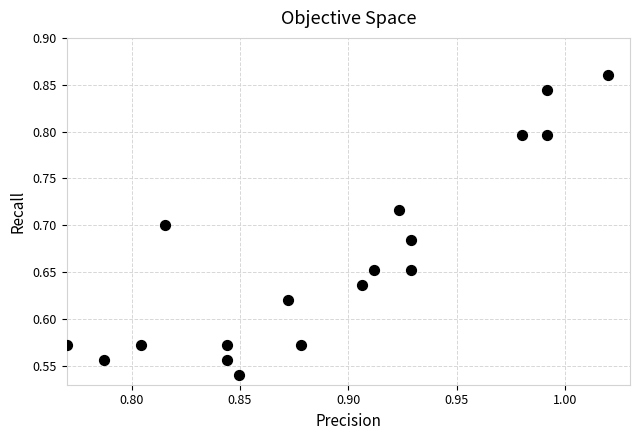

What is the range of Y values (max minus min)?

0.3